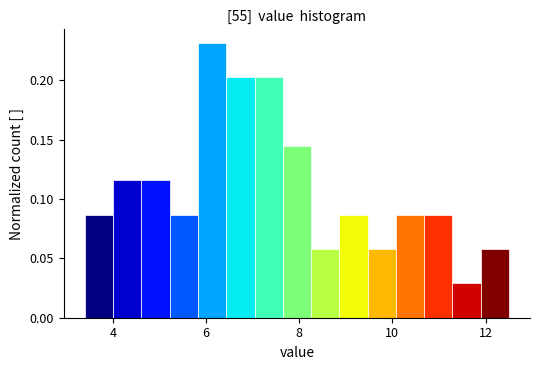

Read against the x-axis, roughly where is the centre of the tallest bar?

6.2